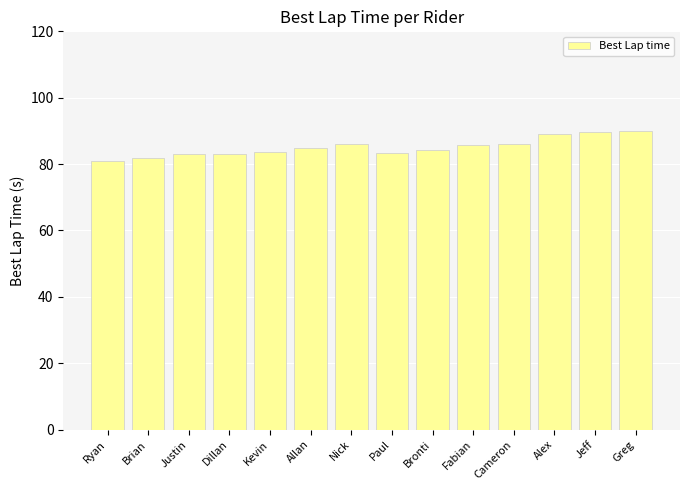

What is the difference between the maximum and minimum values?

9.0